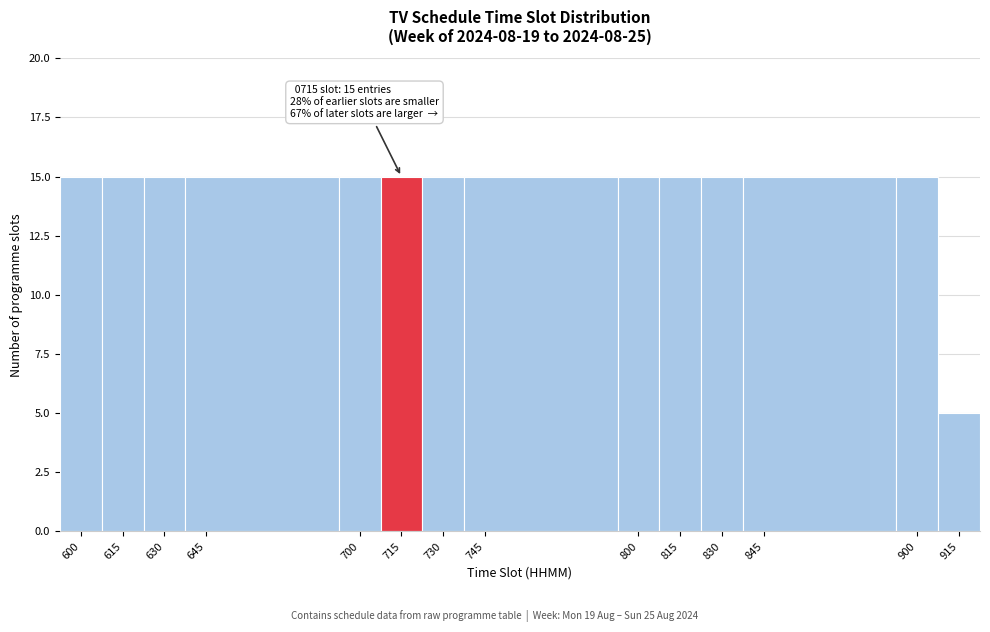

Reading left to right, extract all data points from this chart.

15	15	15	15	15	15	15	15	15	15	15	15	15	5